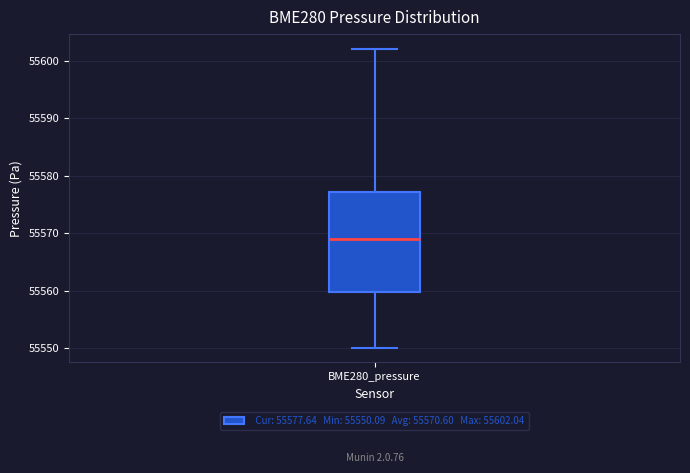

Transcribe this box plot: give where the median line is, the range the box spans, and where the two whiskers end, as read against the y-axis. The values are not printed on the chart, so give them approximately, as read against the axis.

median 55569, box 55560 to 55577, whiskers 55550 to 55602